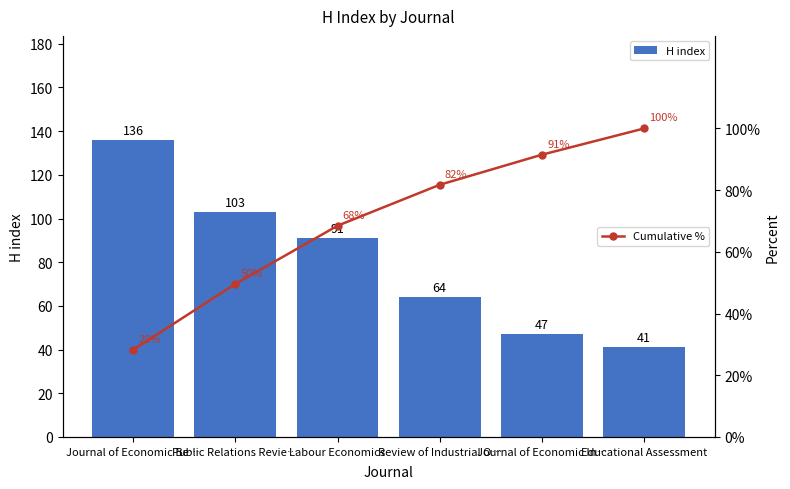

Which series has the widest spread of values?

H index